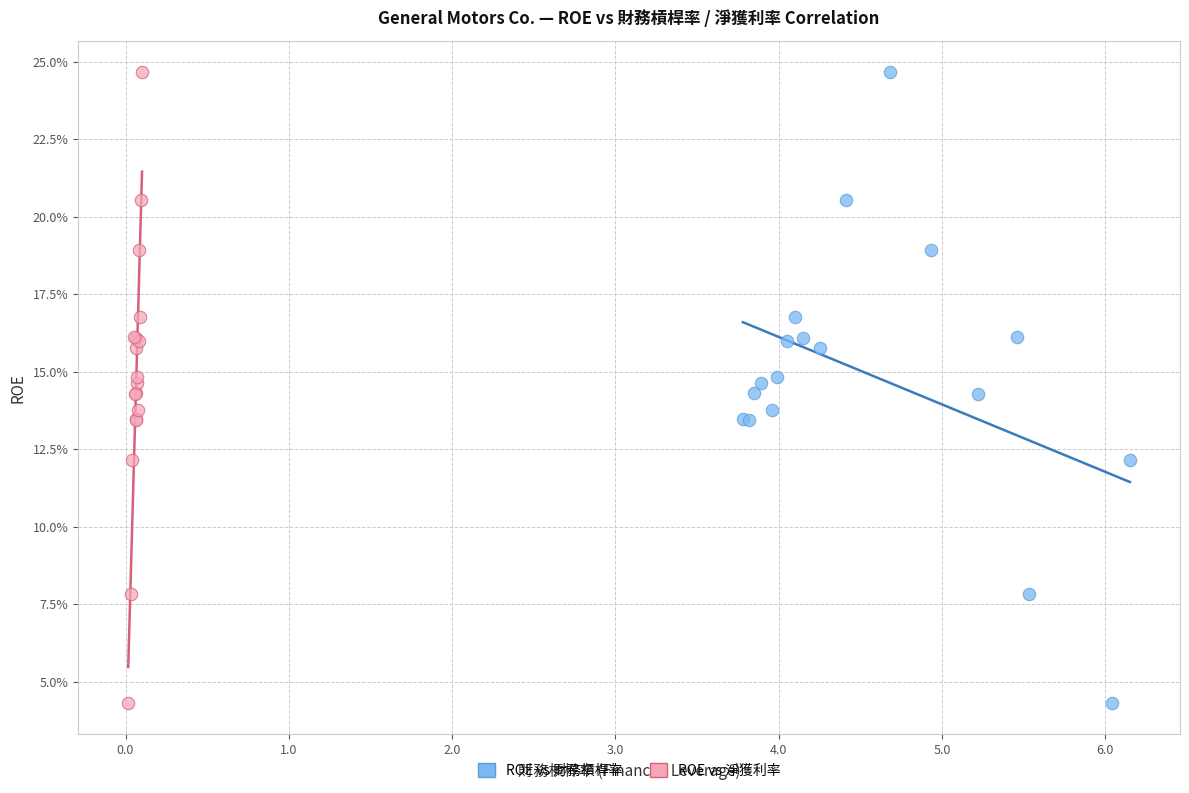

What are all the series names shown in the legend?

ROE vs 財務槓桿率, ROE vs 淨獲利率